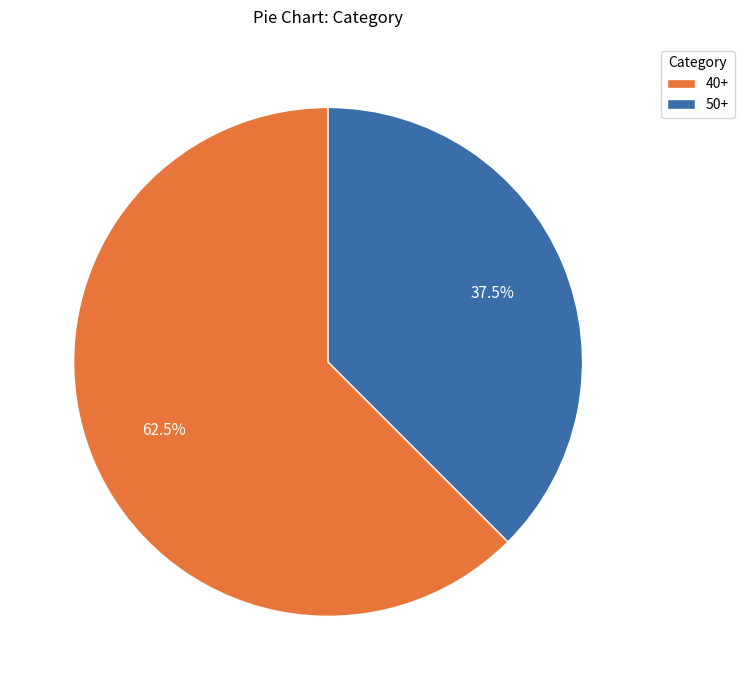

What is the smallest slice in the pie chart?

50+